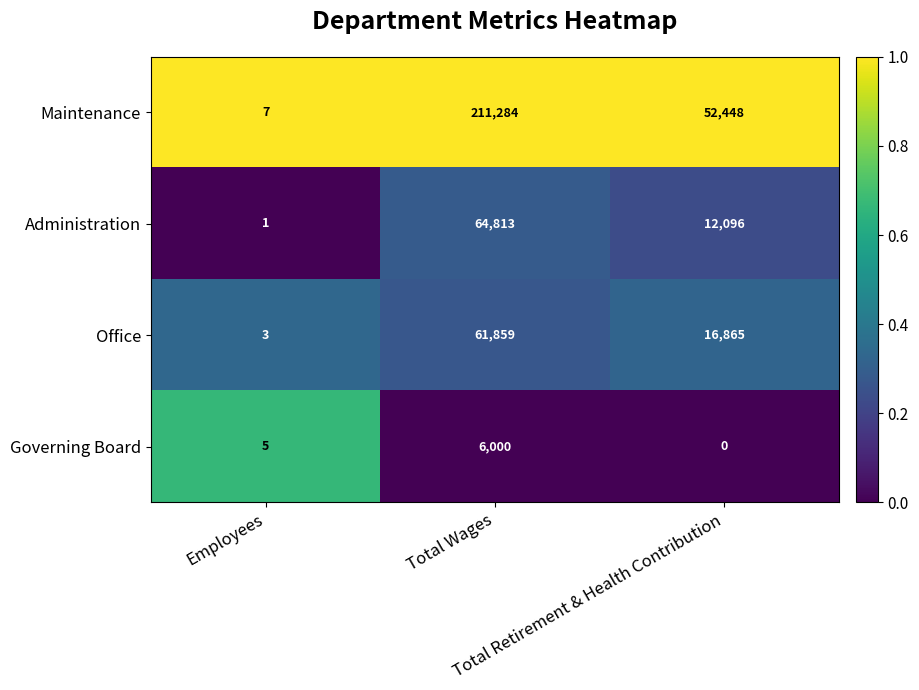

Which series has the widest spread of values?

Maintenance